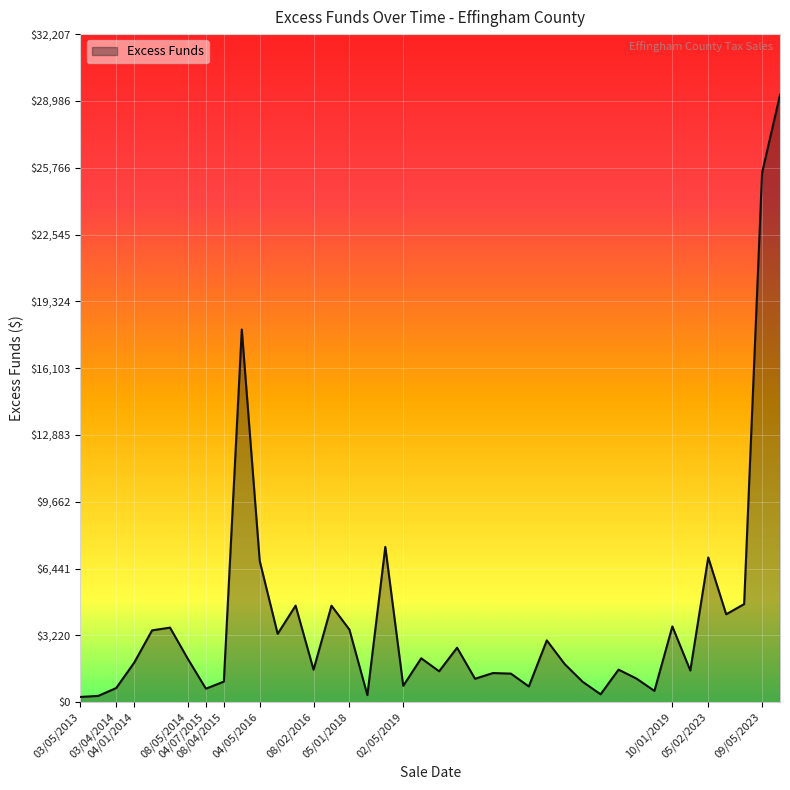

What is the difference between the maximum and minimum values?

29026.1